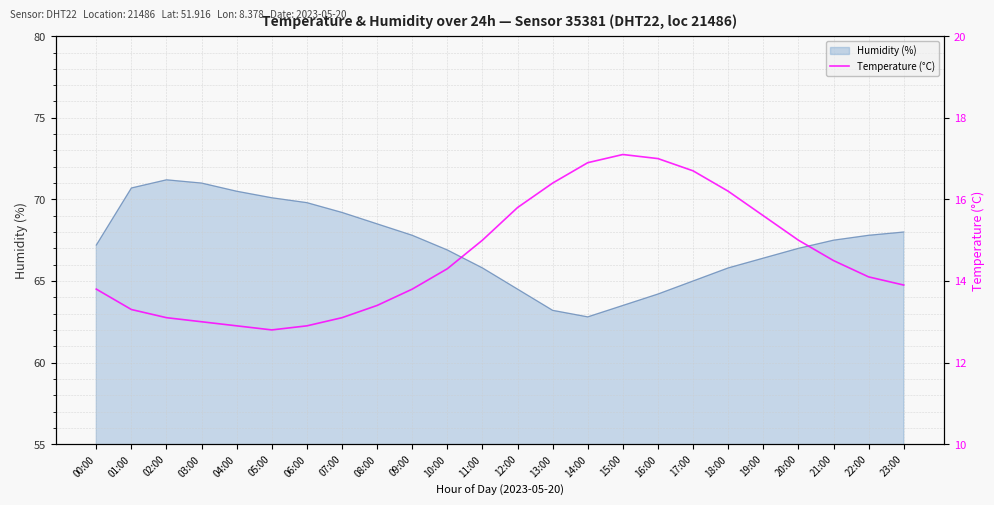

Where is the data nearest to the value 14?

22:00